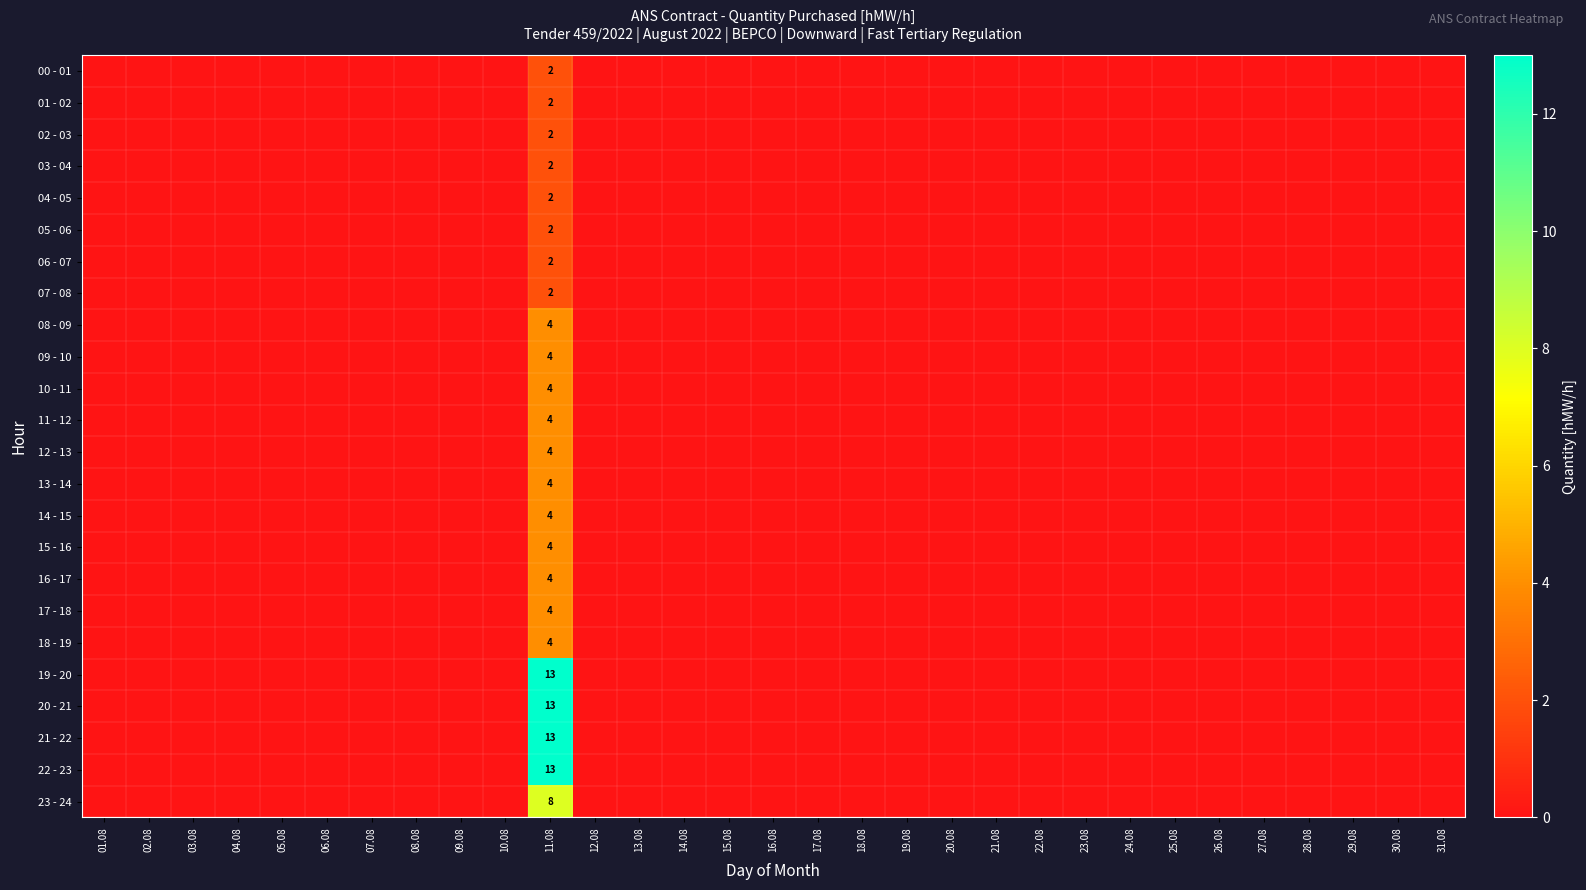

List the series in order of their peak value, lowest first.

00 - 01, 01 - 02, 02 - 03, 03 - 04, 04 - 05, 05 - 06, 06 - 07, 07 - 08, 08 - 09, 09 - 10, 10 - 11, 11 - 12, 12 - 13, 13 - 14, 14 - 15, 15 - 16, 16 - 17, 17 - 18, 18 - 19, 23 - 24, 19 - 20, 20 - 21, 21 - 22, 22 - 23